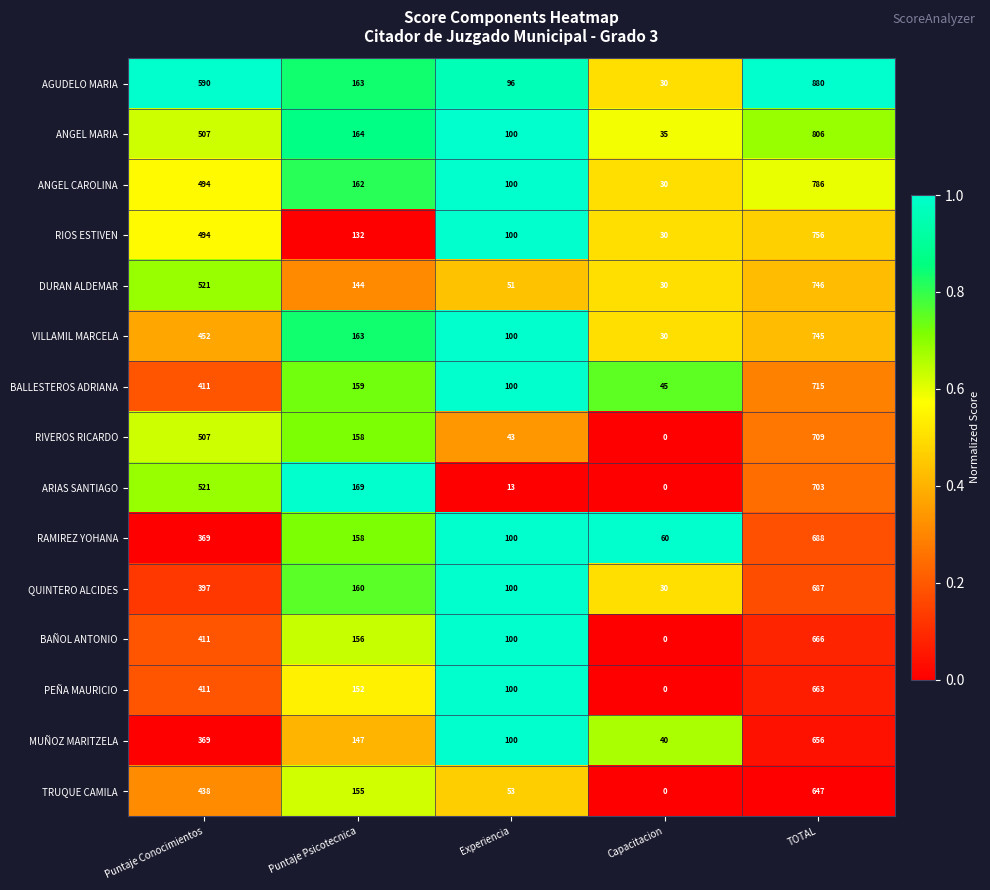

At which category does the chart reach its minimum across all series?

Capacitacion